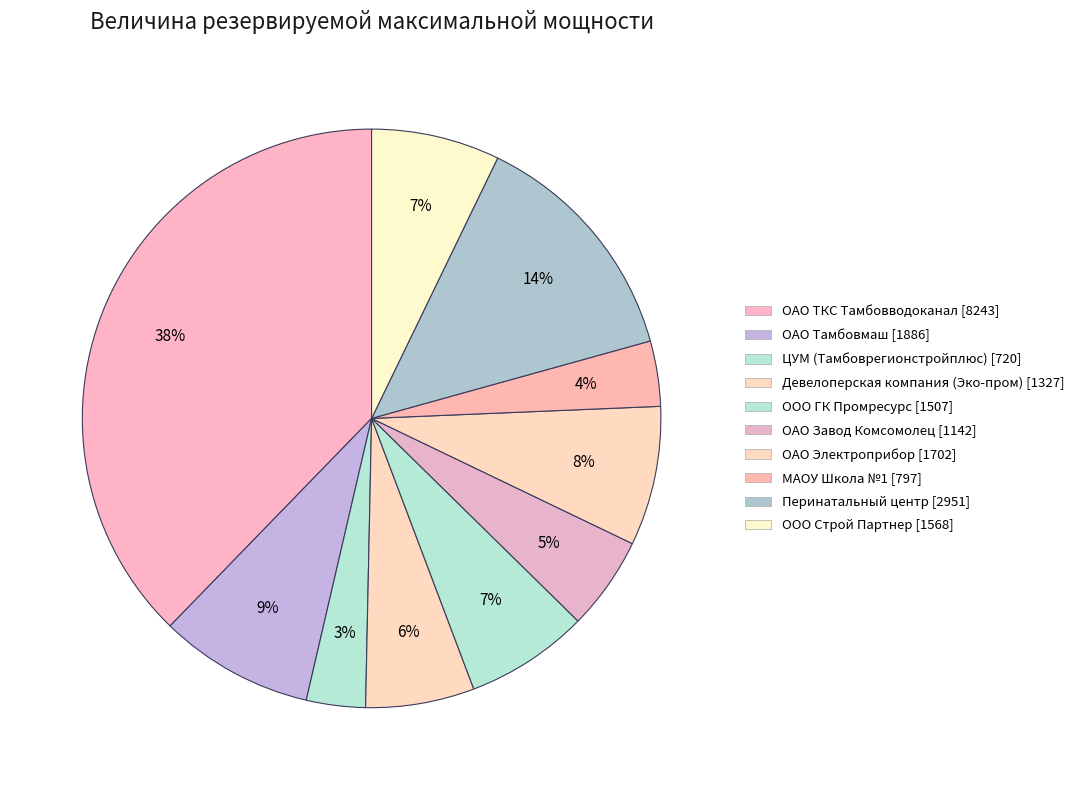

What is the change in value from ОАО Завод Комсомолец to ООО Строй Партнер?

+425.7